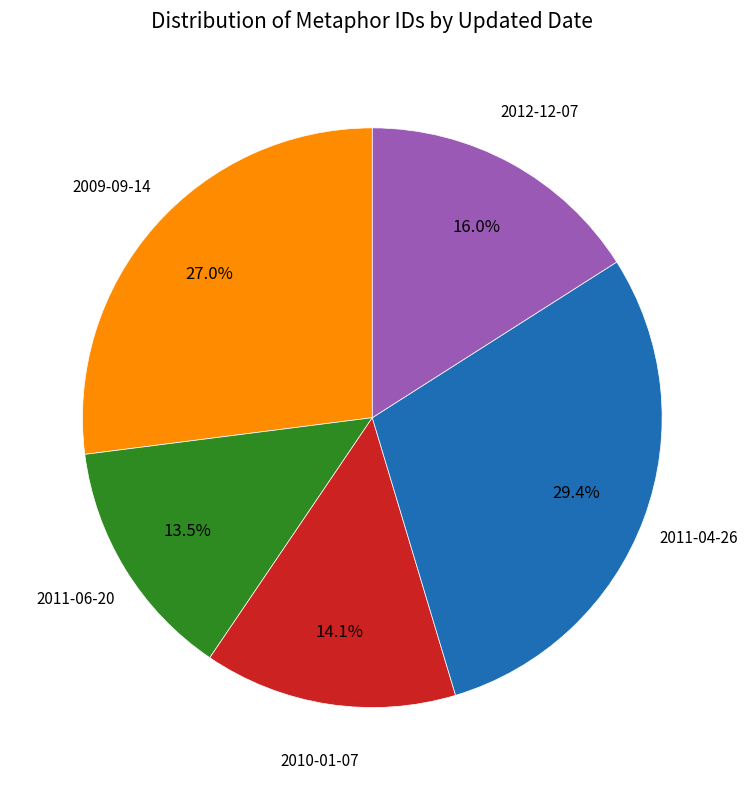

Is there any slice that represents more than half of the pie?

No